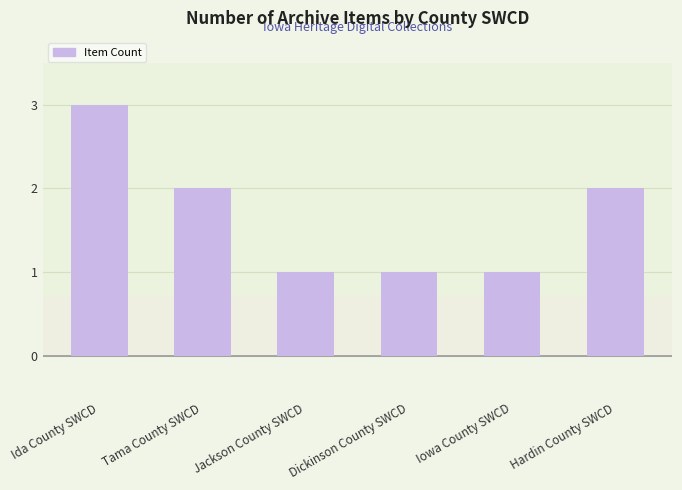

What is the sum of the values at Tama County SWCD and Dickinson County SWCD?

3